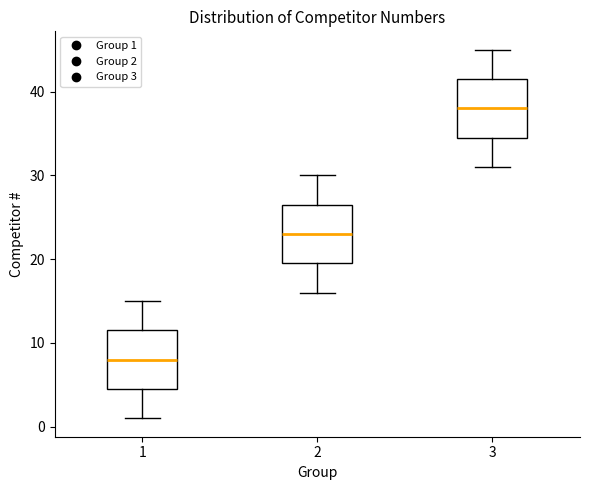

Reading left to right, read every box against the y-axis: the position of its median line, the range the box covers, and the ends of its whiskers. The values are not printed on the chart, so give them approximately, as read against the axis.

1: median 8, box 5 to 12, whiskers 1 to 15
2: median 23, box 20 to 27, whiskers 16 to 30
3: median 38, box 35 to 42, whiskers 31 to 45